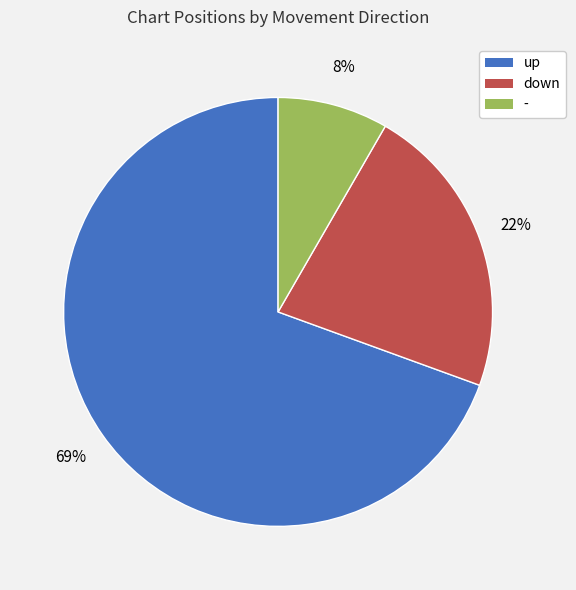

Does any single category account for the majority?

Yes